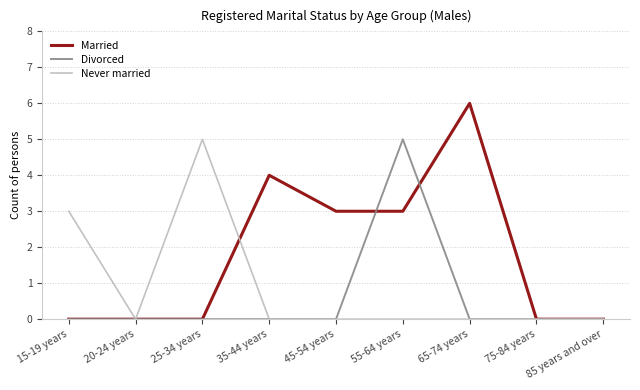

At which category is the sum across all series the highest?

55-64 years